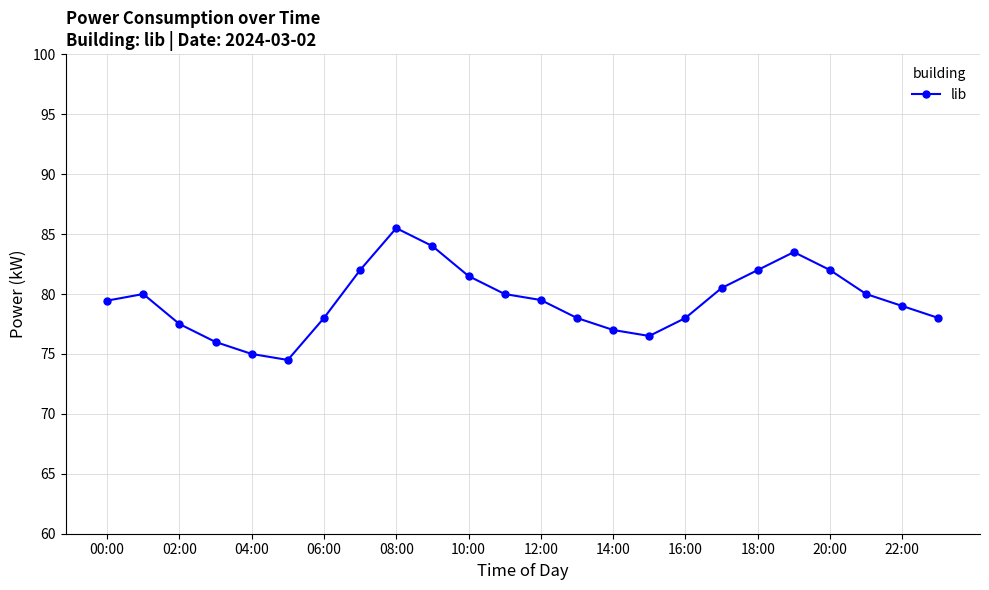

How many interior local valleys (lower than both neighbors) does the data have?

2